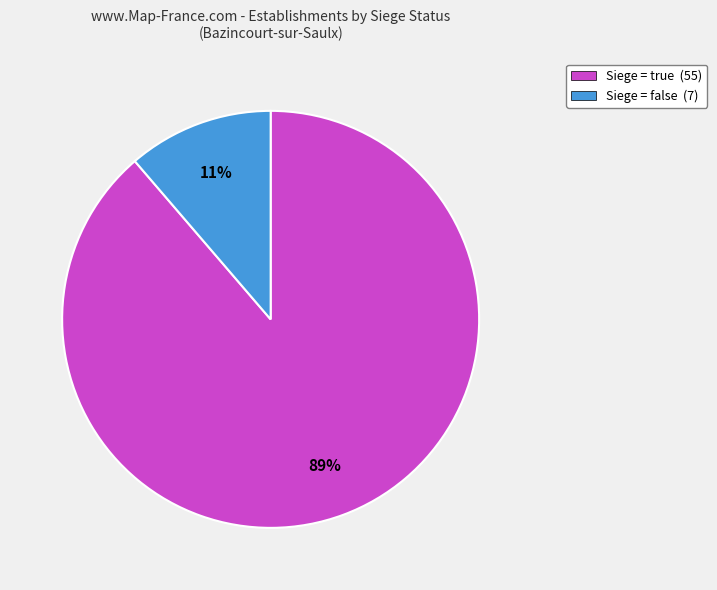

Is there a majority slice in this chart?

Yes